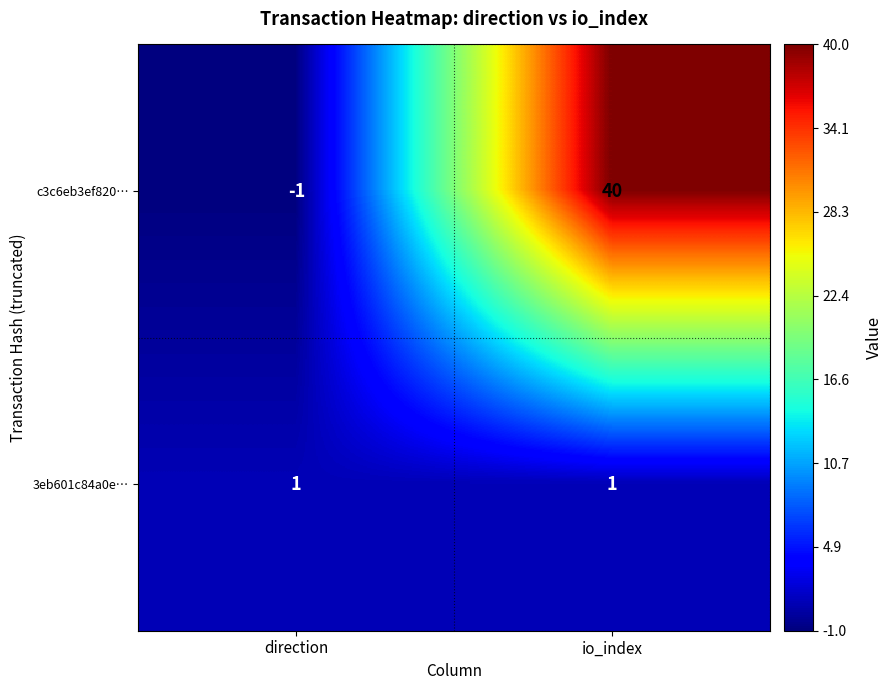

Reading right to left, what are all the values shown in this chart?

c3c6eb3ef820…: 40	-1
3eb601c84a0e…: 1	1